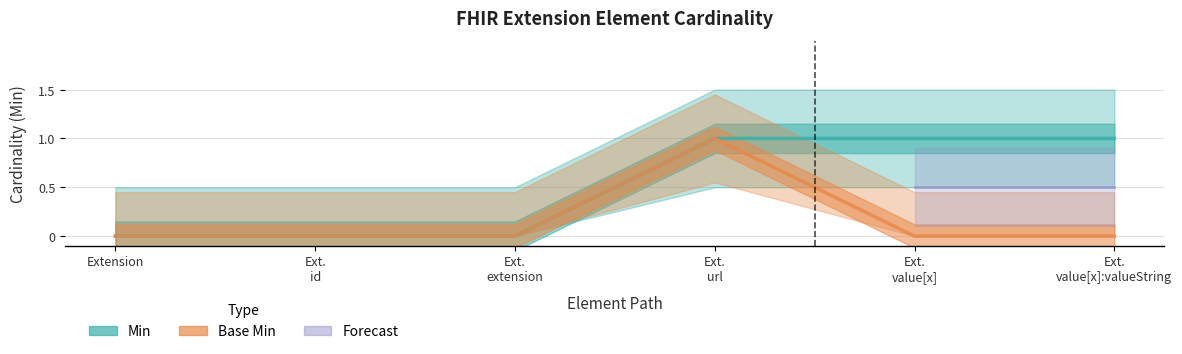

Rank the categories by Min value from highest to lowest.

Ext. url, Ext. value[x], Ext. value[x]:valueString, Extension, Ext. id, Ext. extension